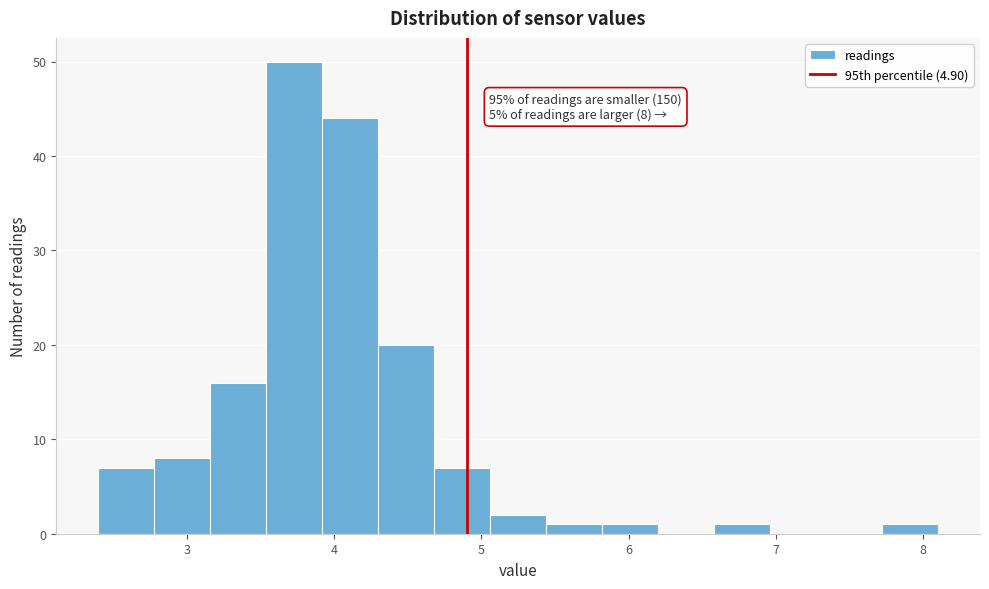

Read against the x-axis, roughly where is the centre of the tallest bar?

3.7